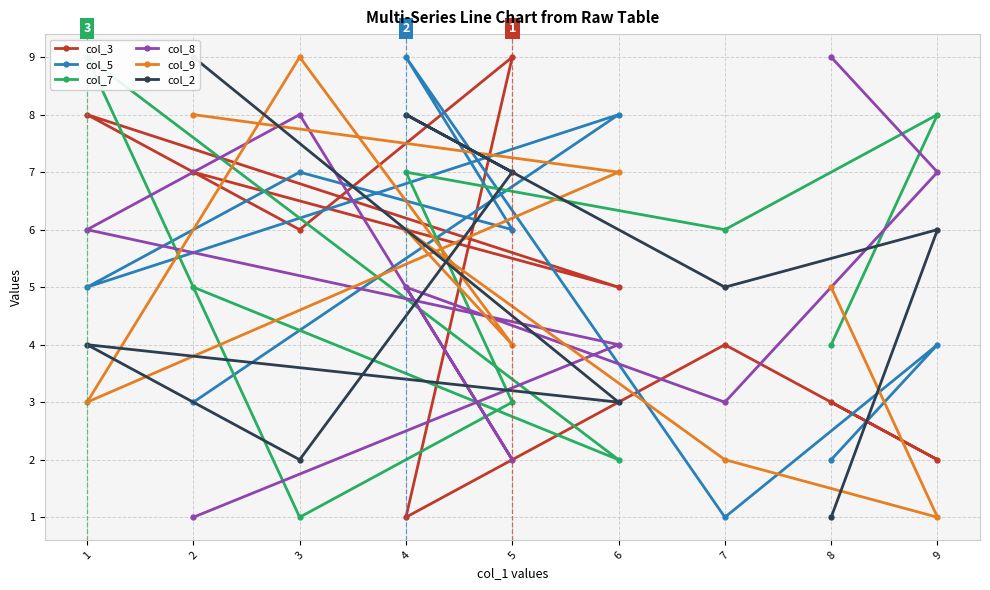

True or false: col_2 and col_9 cross at least once.

True